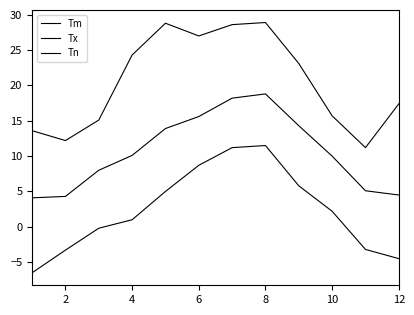

True or false: Tx has more than 2 points higher than both neighbors.

False